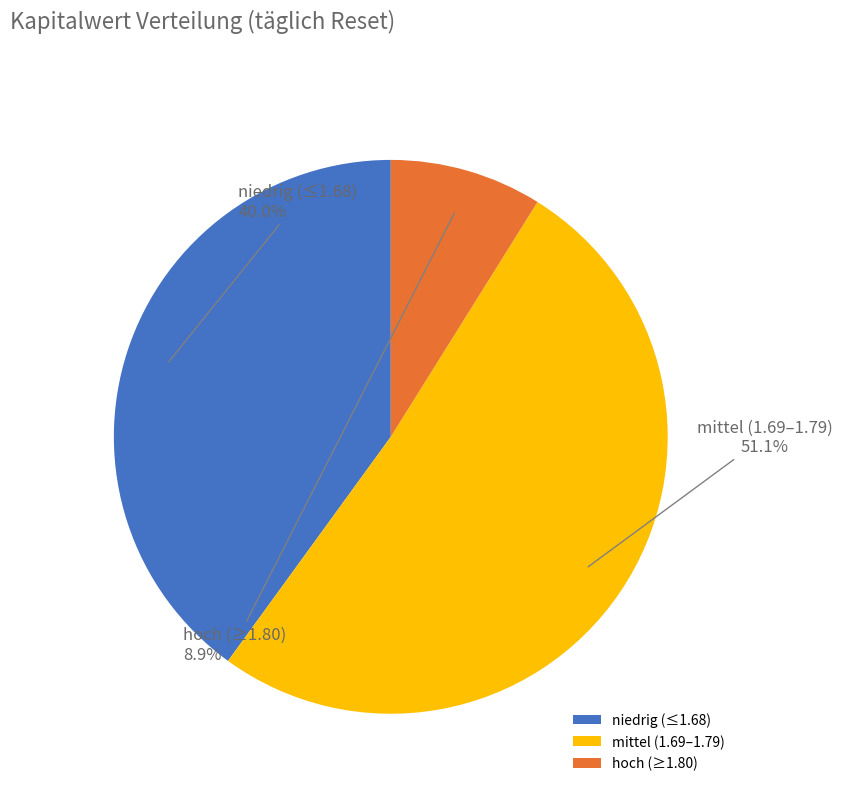

Which category has the smallest portion of the pie?

hoch (≥1.80)